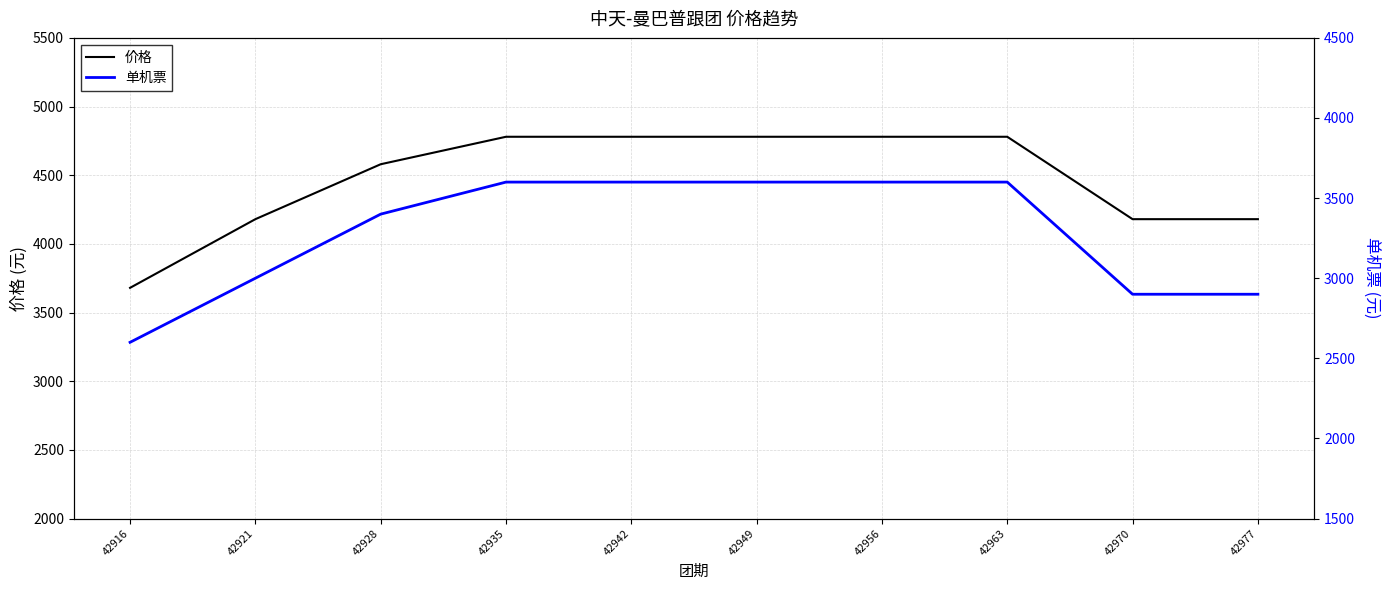

True or false: 单机票 and 价格 intersect in this chart.

False